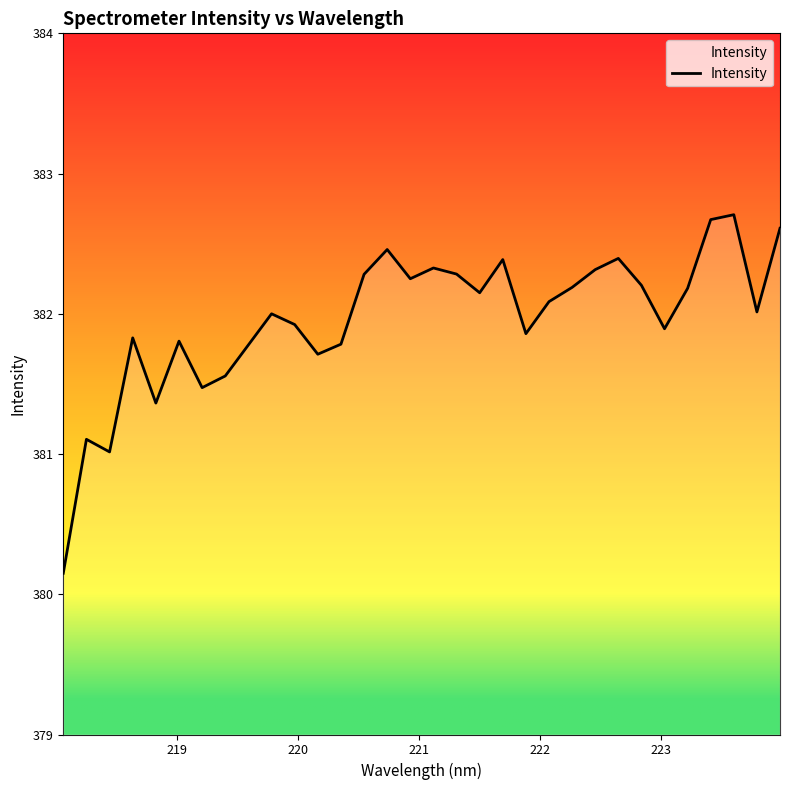

What is the maximum value shown in the chart?

382.7